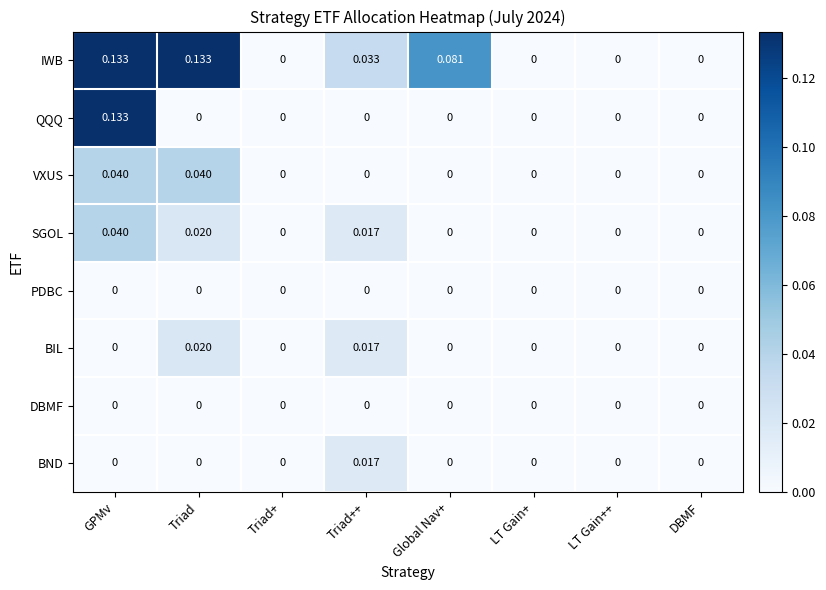

How many data points does each series have?

8